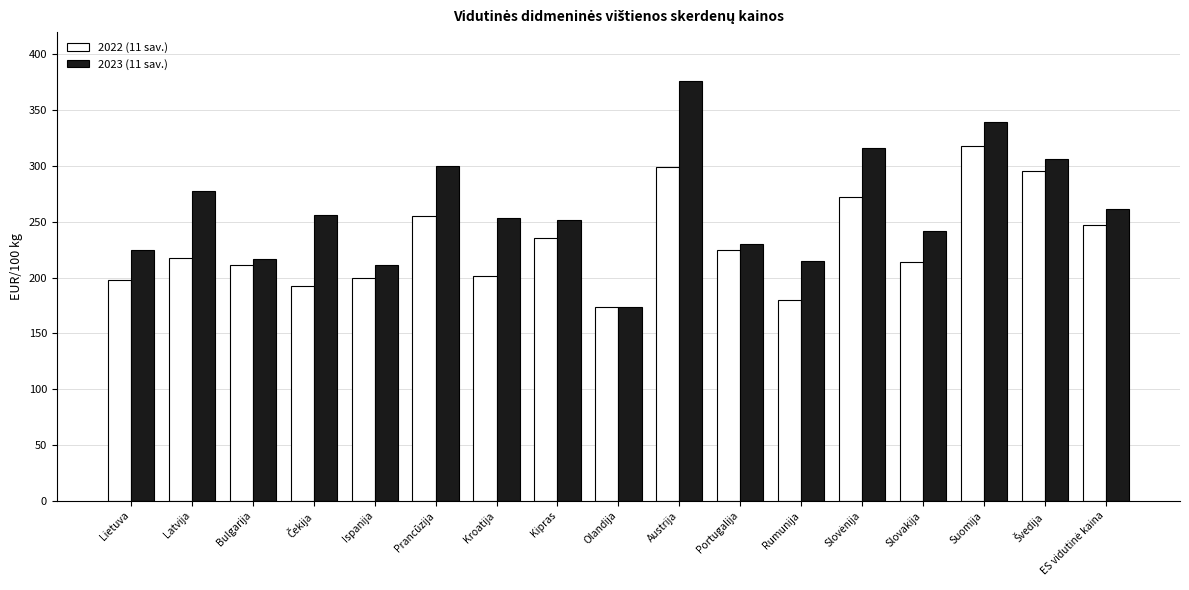

What are all the series names shown in the legend?

2022 (11 sav.), 2023 (11 sav.)